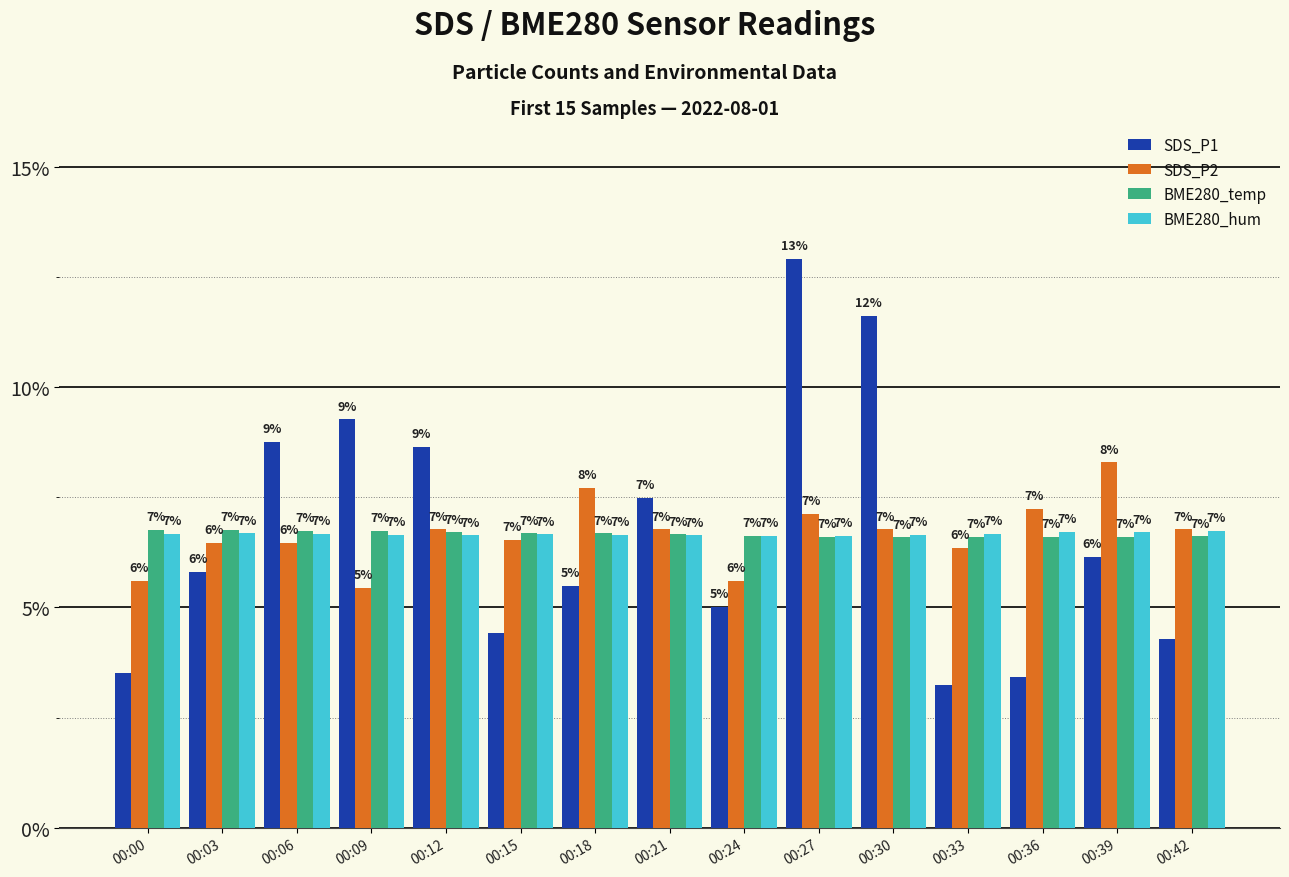

What is the value of the BME280_hum bar at the 12th from the left?

6.7